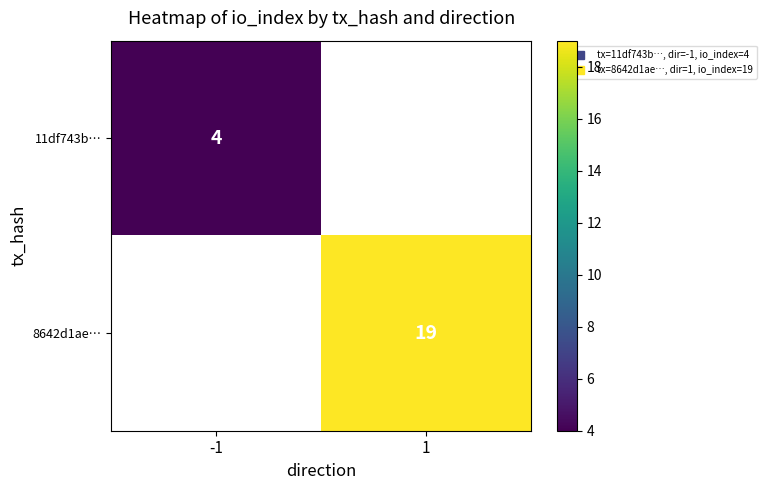

How many series are shown in this chart?

2